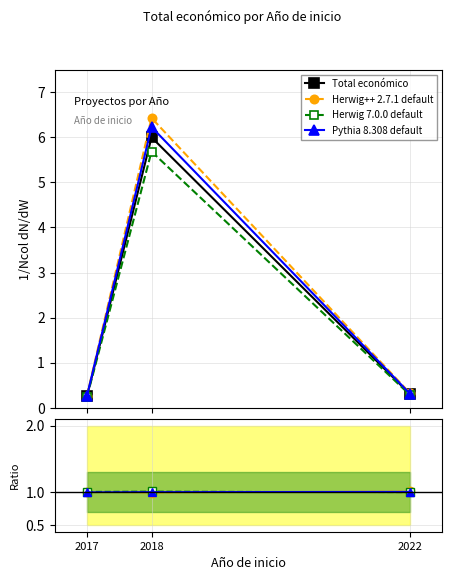

The value of Total económico at 2022 is 0.1. True or false?

False